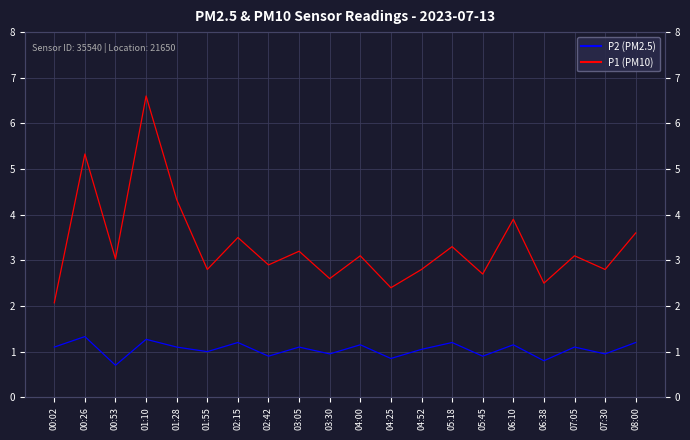

Is it true that P2 (PM2.5) equals 1.2 at 08:00?

True